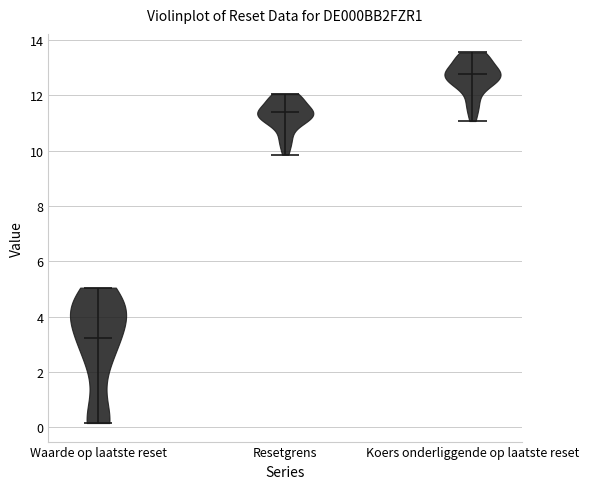

Which violin has the highest median line?

Koers onderliggende op laatste reset